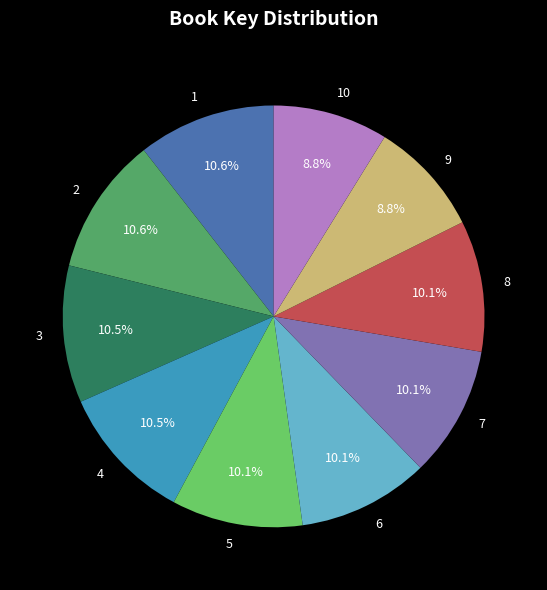

Is the sum of 9 and 4 greater than half?

No